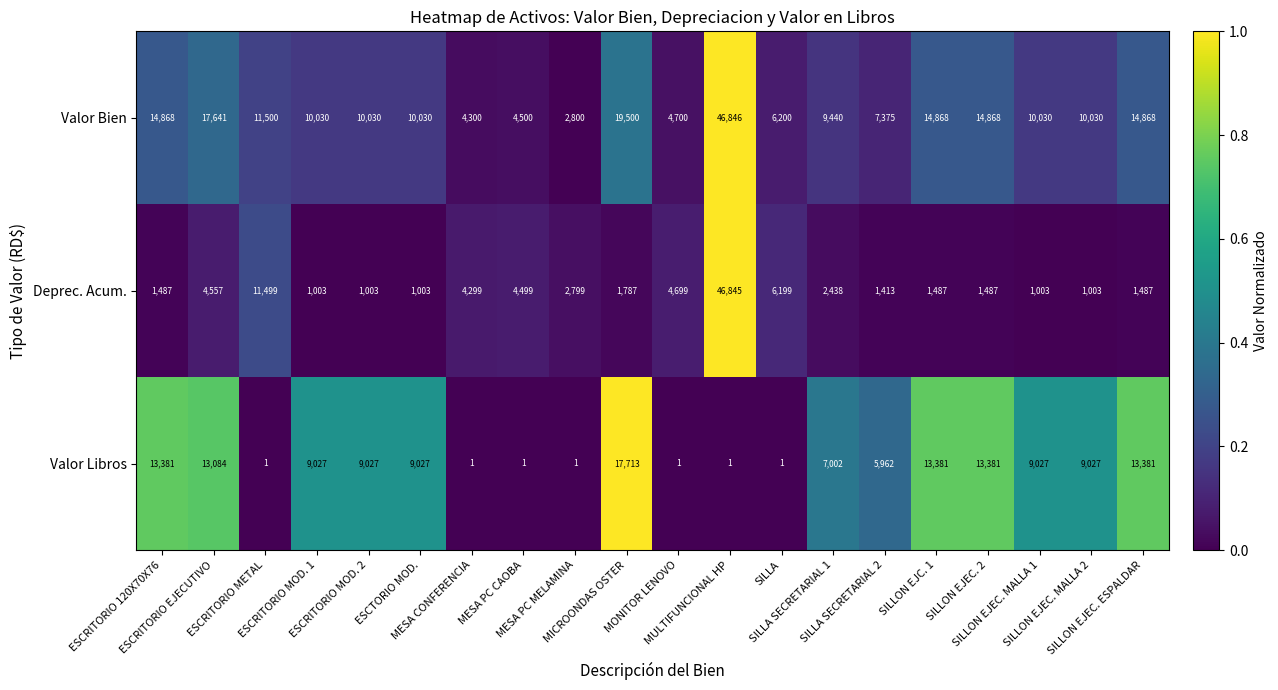

Which series has the largest range (max minus min)?

Deprec. Acum.